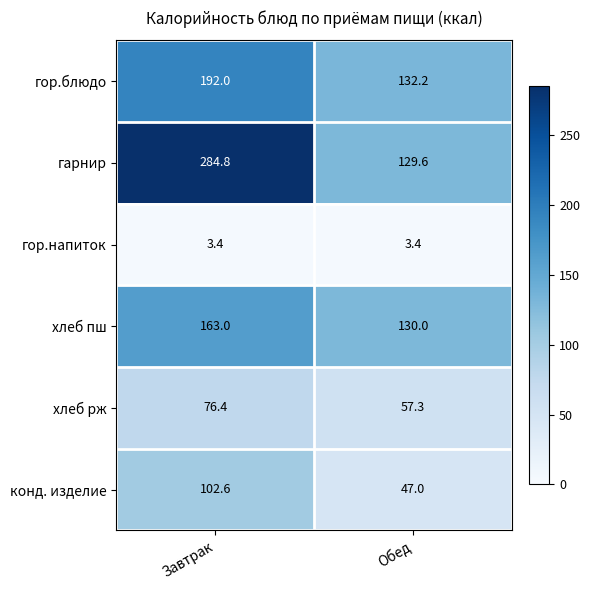

What is the smallest value displayed?

3.4